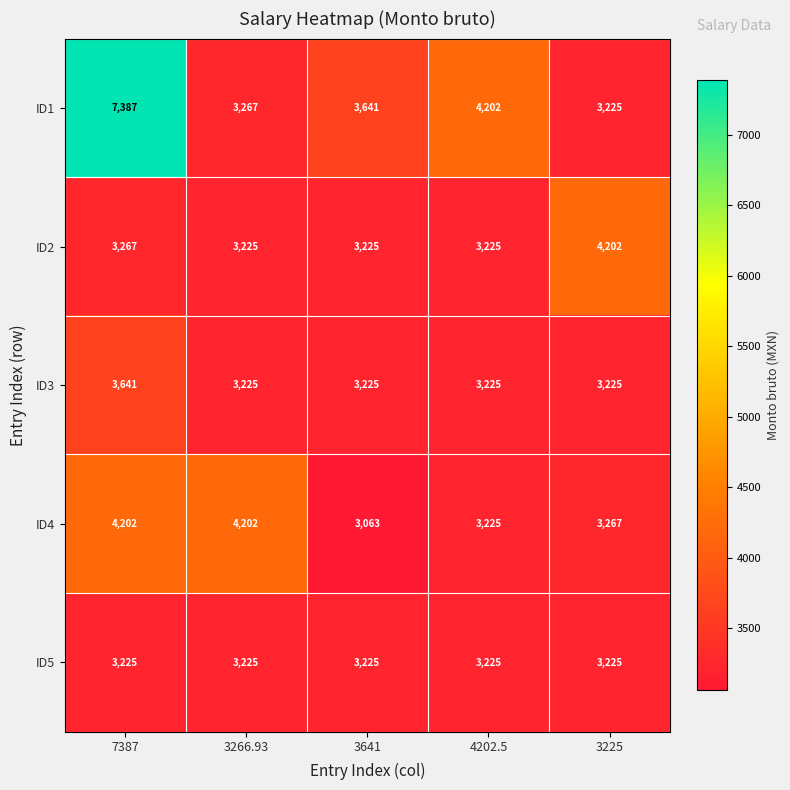

At which label is ID4 closest to 3632?

3225